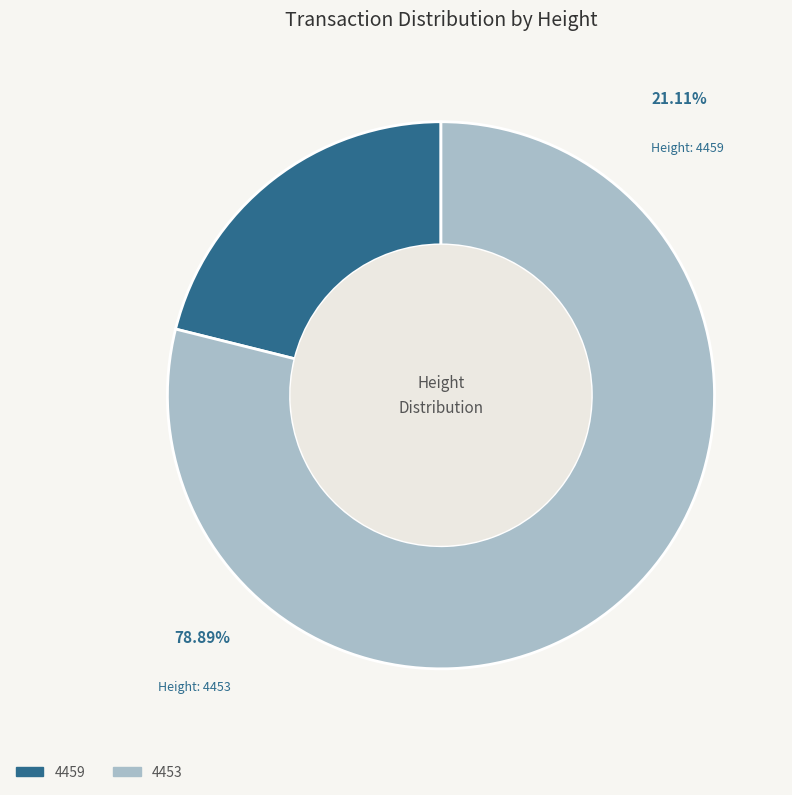

Does 4453 represent more than half of the total?

Yes